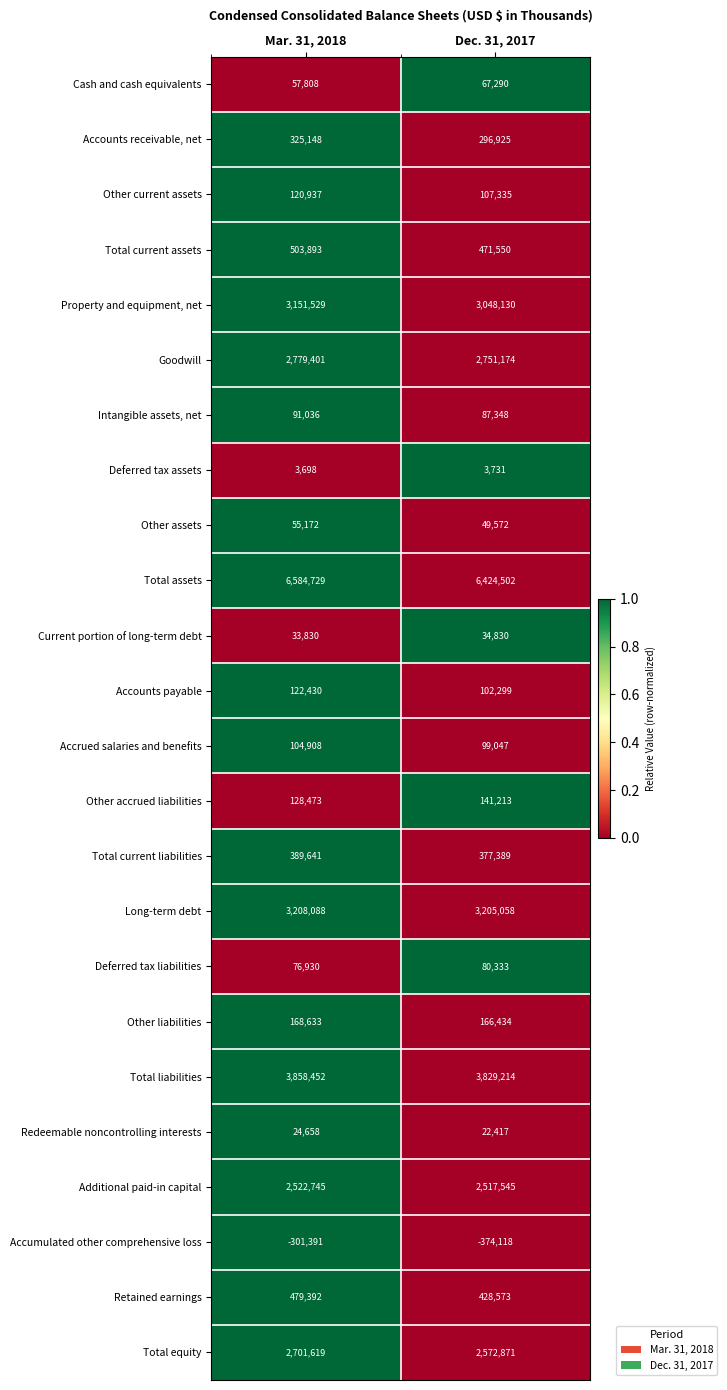

What is the sum of all Accrued salaries and benefits values?

203955